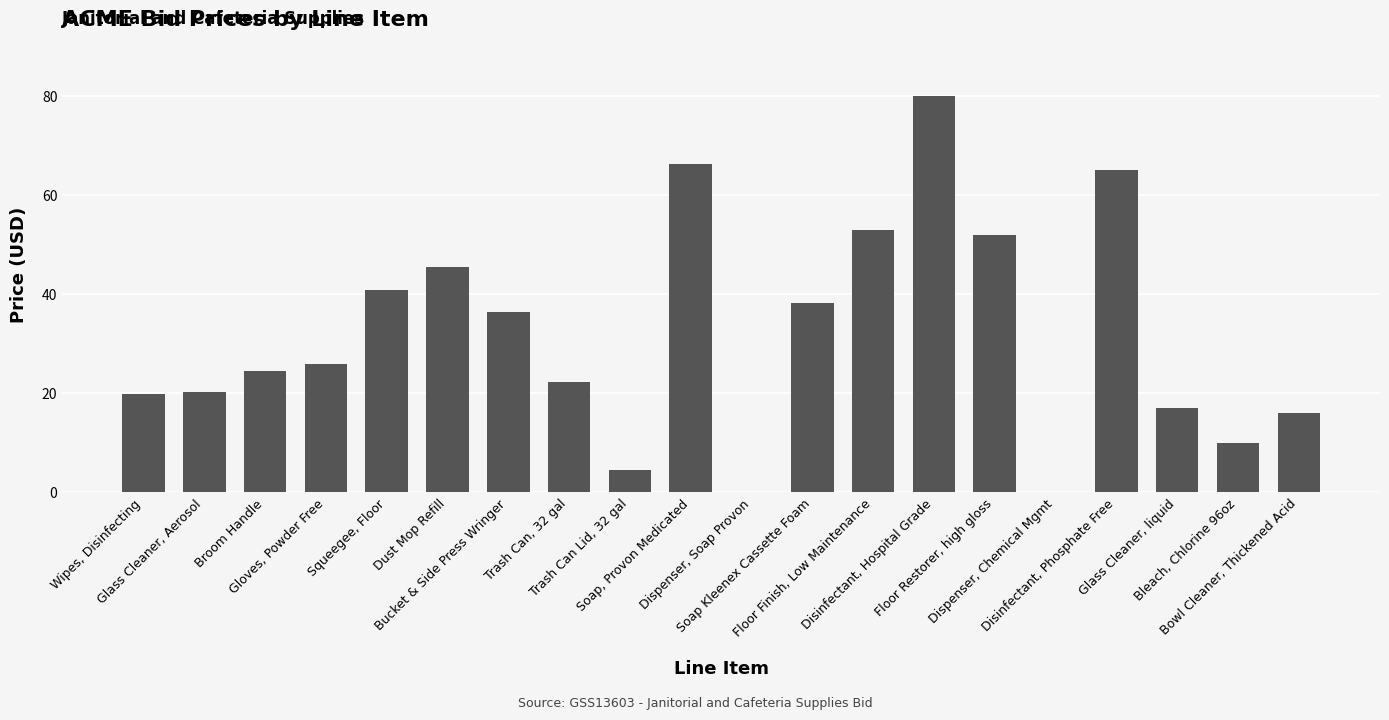

What is the change in value from Trash Can, 32 gal to Bowl Cleaner, Thickened Acid?

-6.3